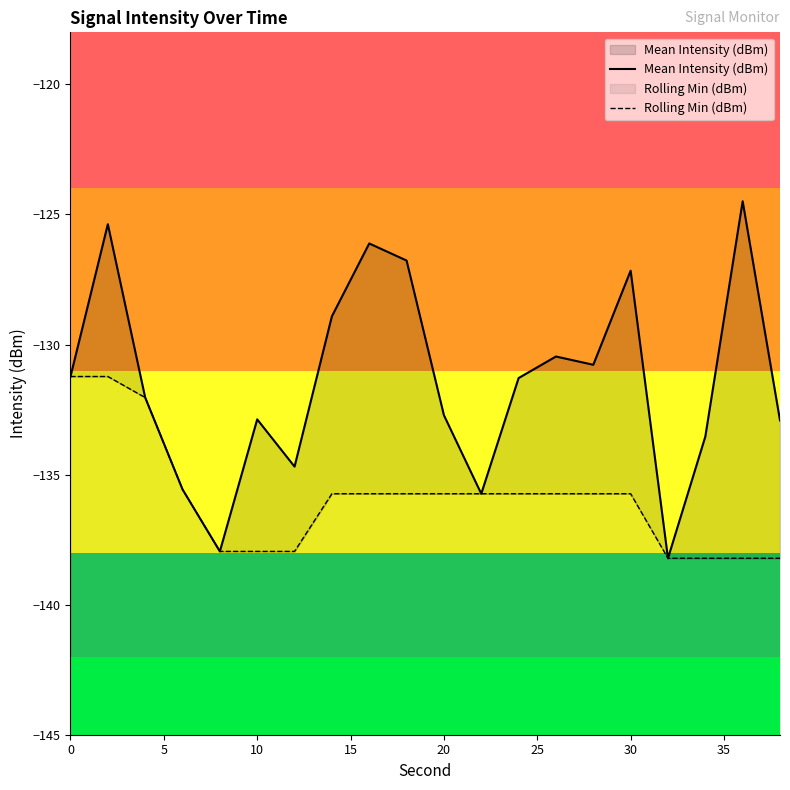

How many data points in Rolling Min (dBm) are less than -135?

17